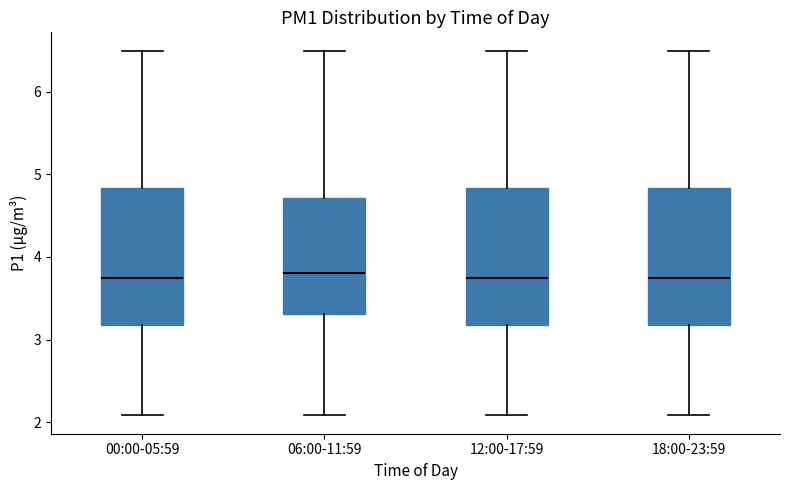

Where is the lower edge of the box for 12:00-17:59 on the y-axis? The values are not printed on the chart, so give them approximately, as read against the axis.

3.2